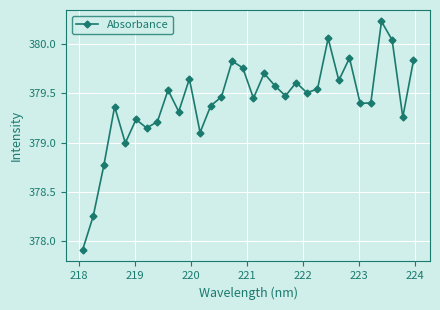

What is the minimum value shown in the chart?

377.9